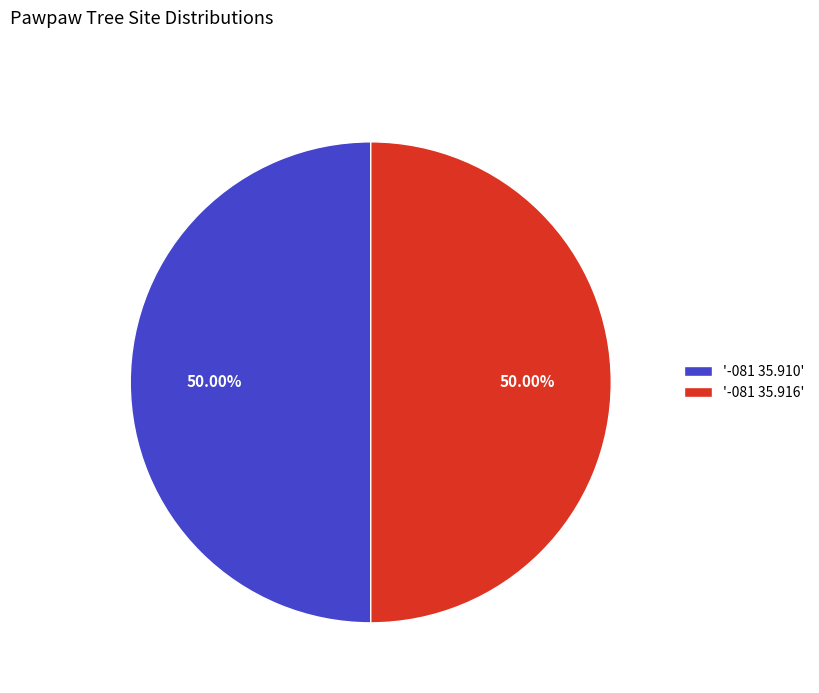

Approximately how many times larger is the value at '-081 35.916' compared to '-081 35.910'?

1.0